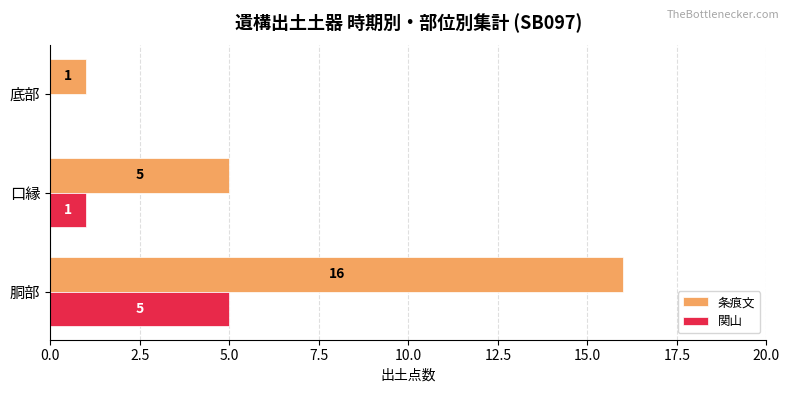

Between 胴部 and 口縁, which series saw the biggest shift?

条痕文